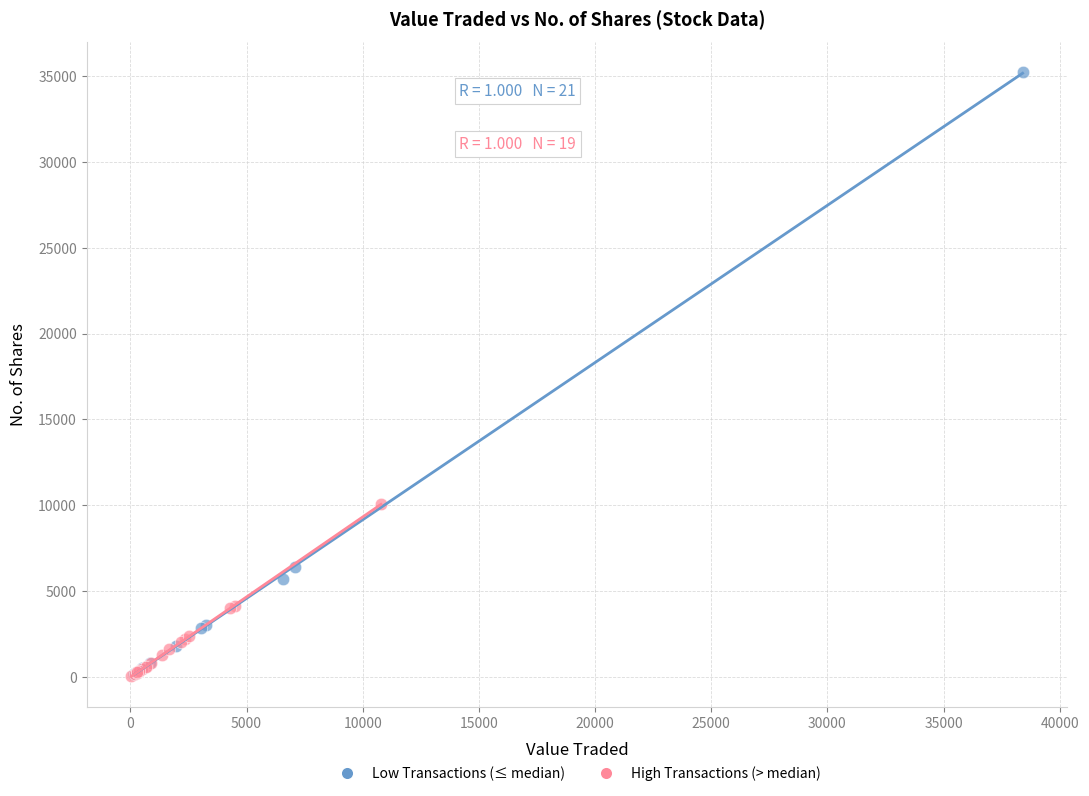

Which series has the widest spread of Y values?

Low Transactions (≤ median)